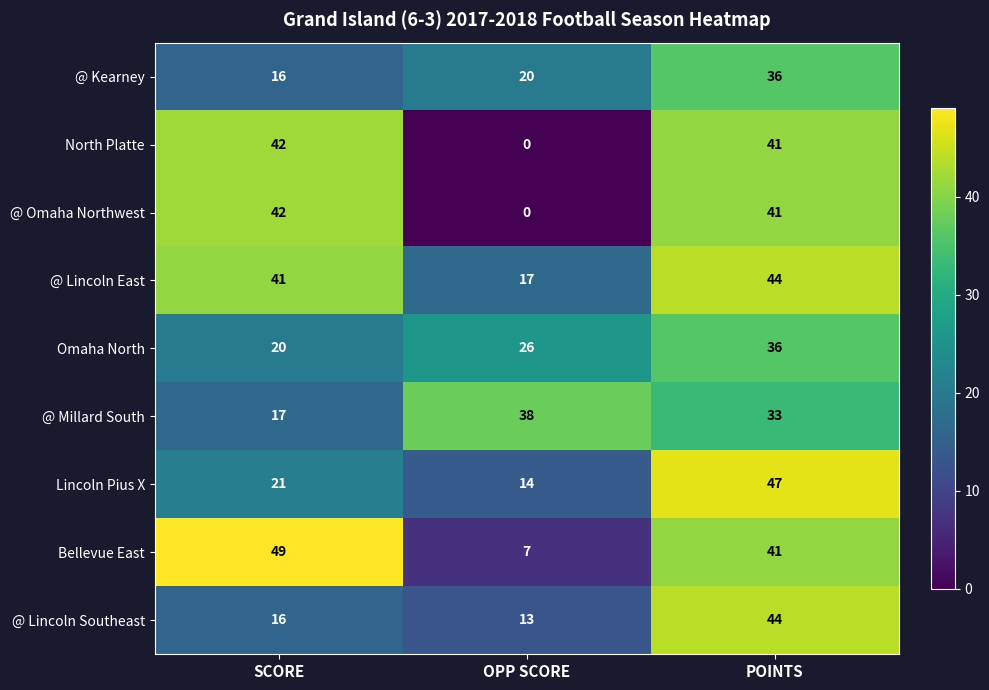

The Bellevue East series shows 41 at POINTS. True or false?

True